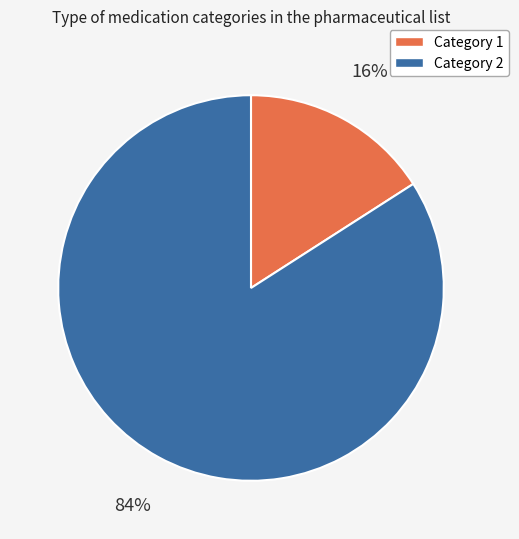

Count the number of slices in the pie.

2